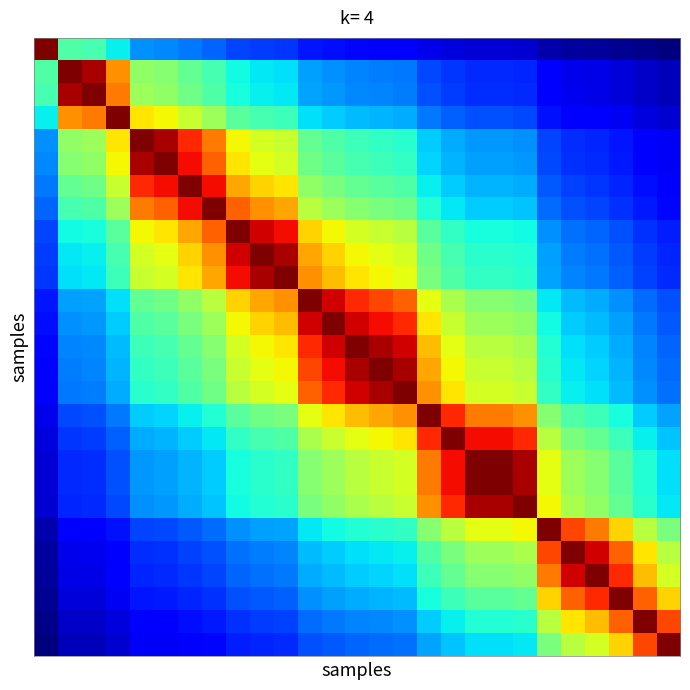

At which category is the sum across all series the highest?

13